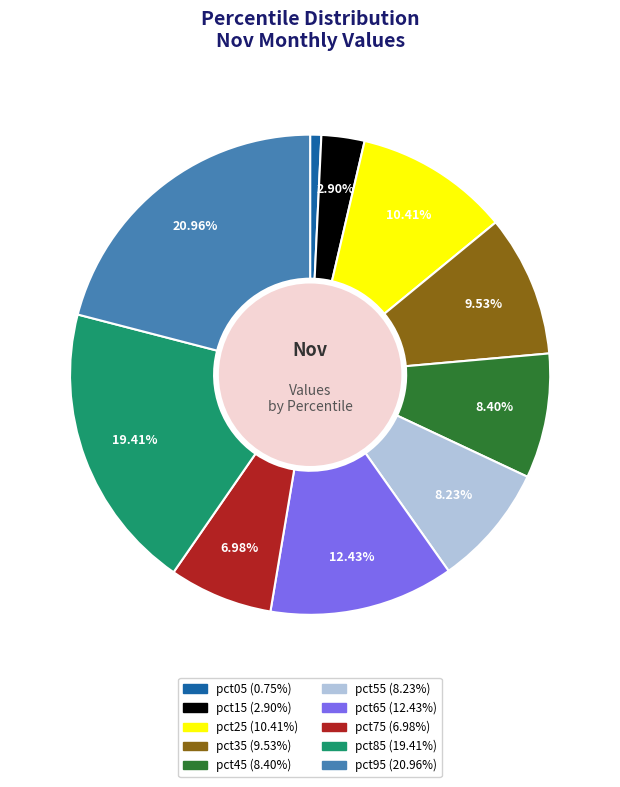

What percentage is the pct45 slice, to the nearest percent?

8%